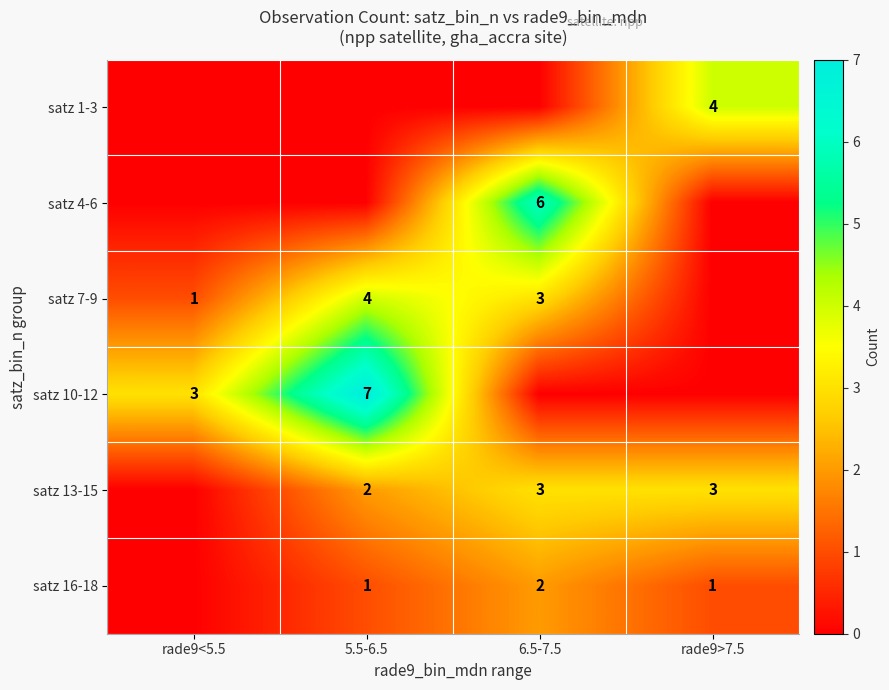

Which category has the lowest value across all series?

rade9<5.5